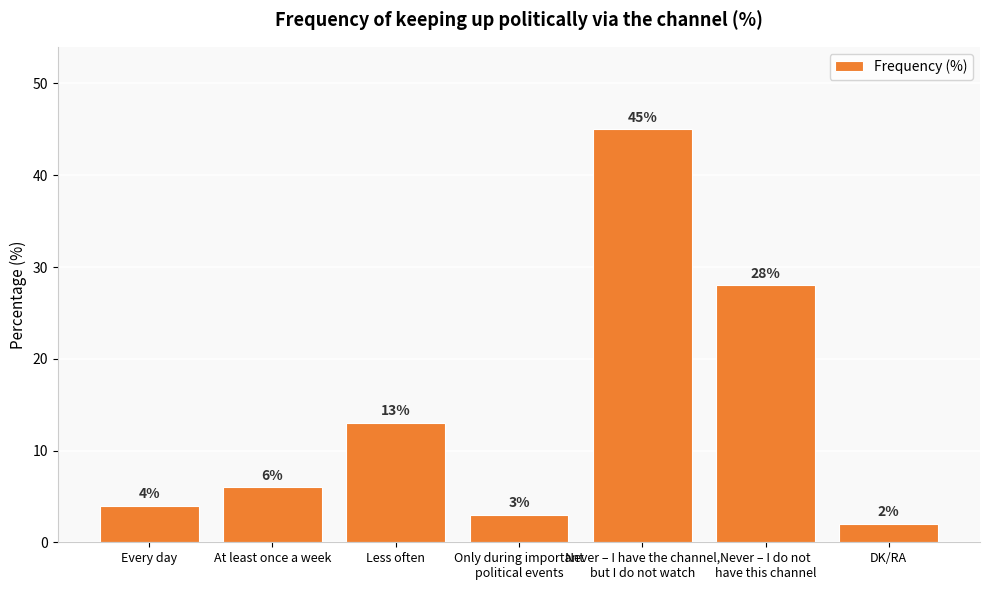

Are the bars grouped side by side (vs. stacked)?

No